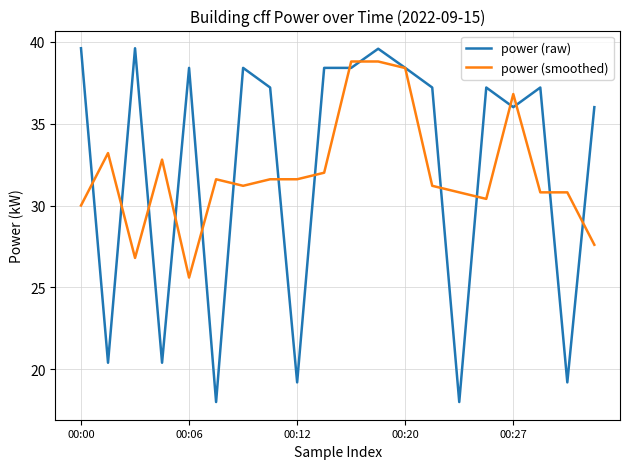

Which series has the largest range (max minus min)?

power (raw)